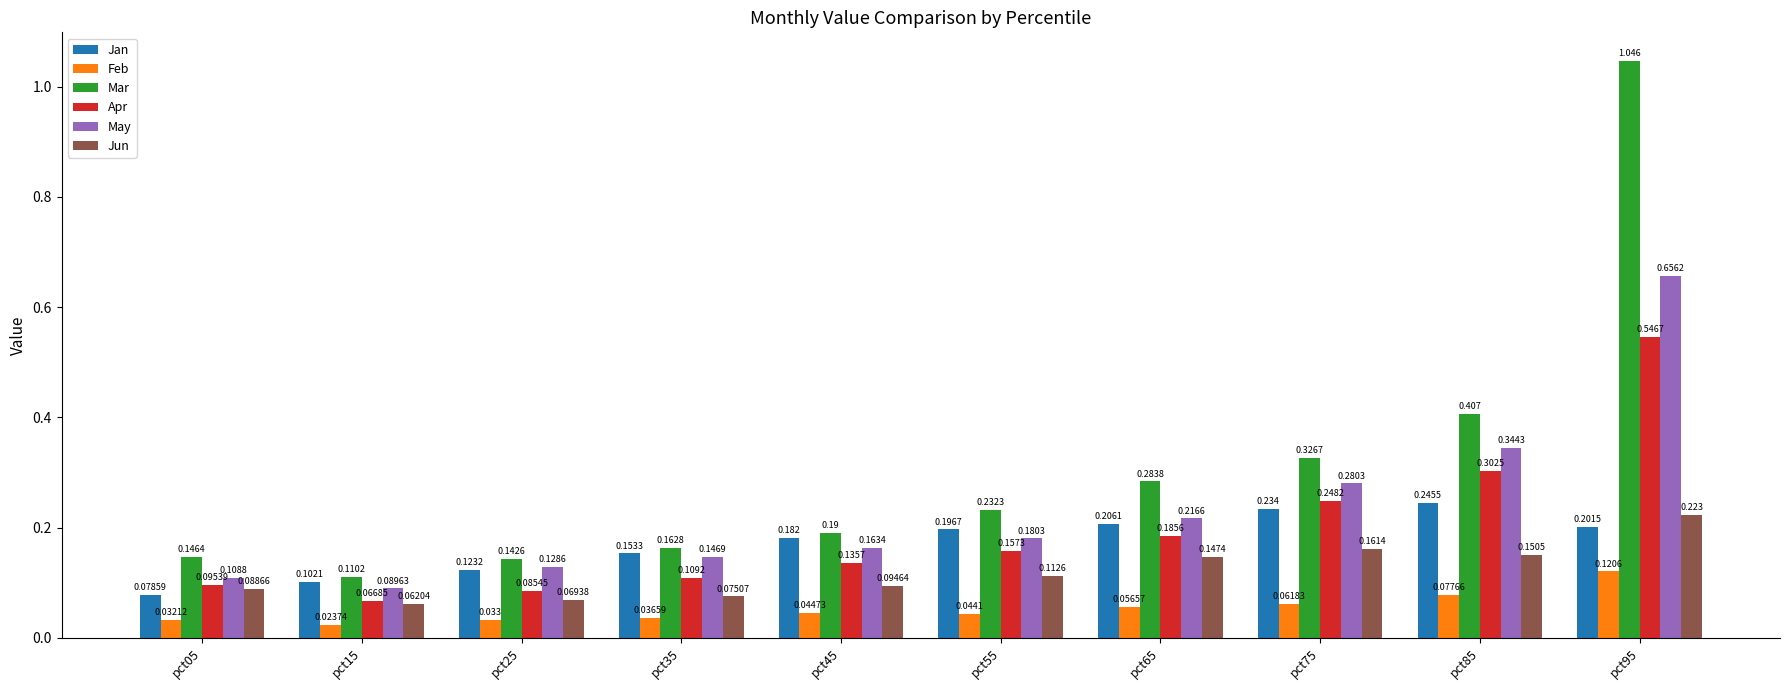

At which category is the sum across all series the highest?

pct95